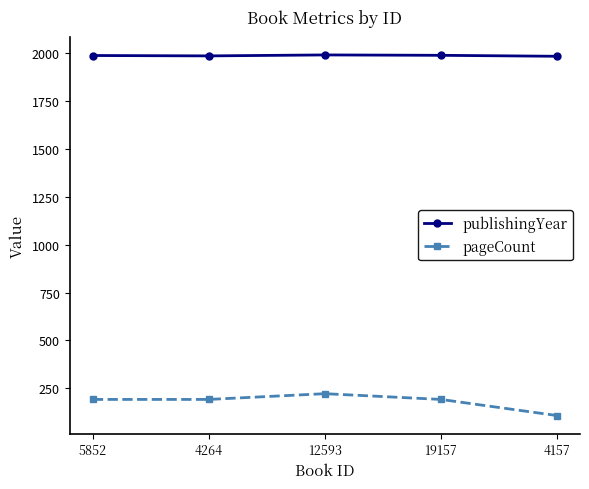

True or false: publishingYear has more than 2 interior local peaks.

False